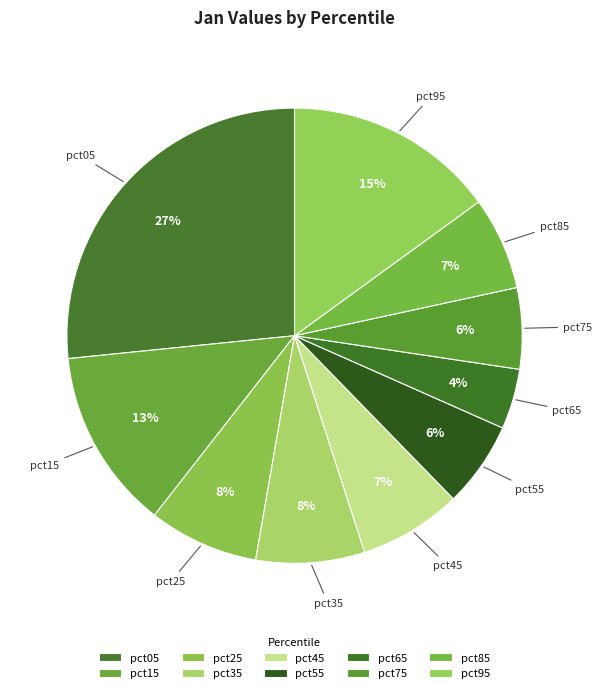

The pct85 slice represents 7% of the pie. True or false?

True